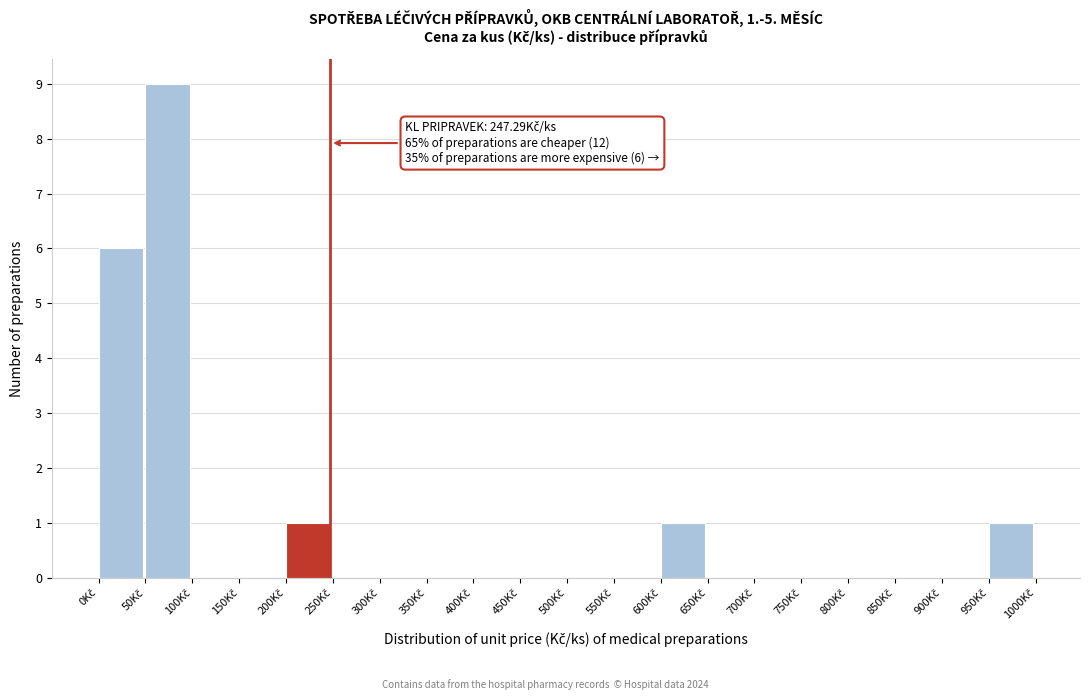

Over which range of the x-axis is the bar tallest?

50 to 100